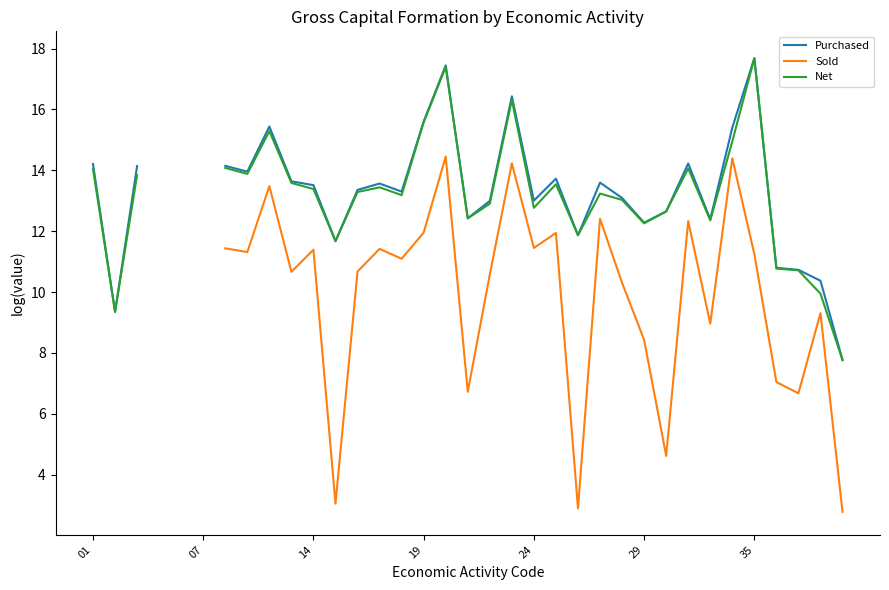

How many values in Purchased are above zero?

33